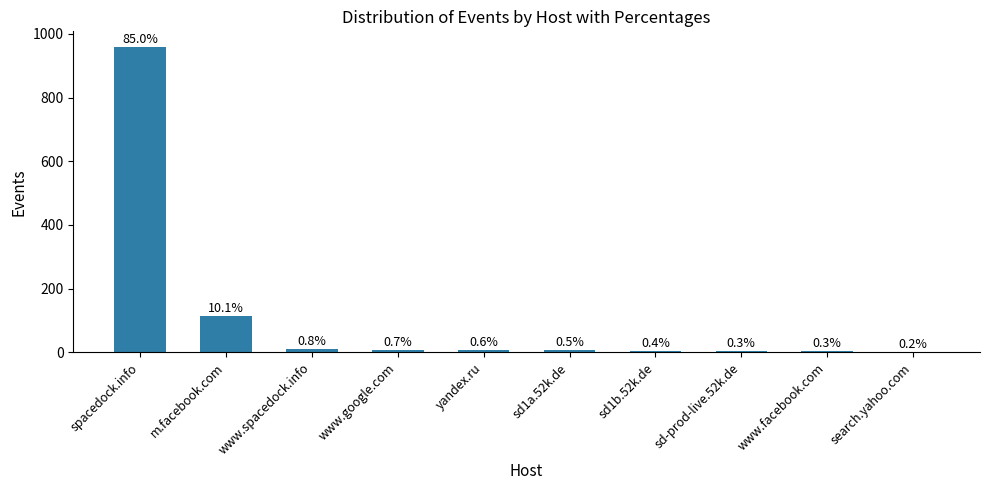

Rank the categories by value from highest to lowest.

spacedock.info, m.facebook.com, www.spacedock.info, www.google.com, yandex.ru, sd1a.52k.de, sd1b.52k.de, sd-prod-live.52k.de, www.facebook.com, search.yahoo.com